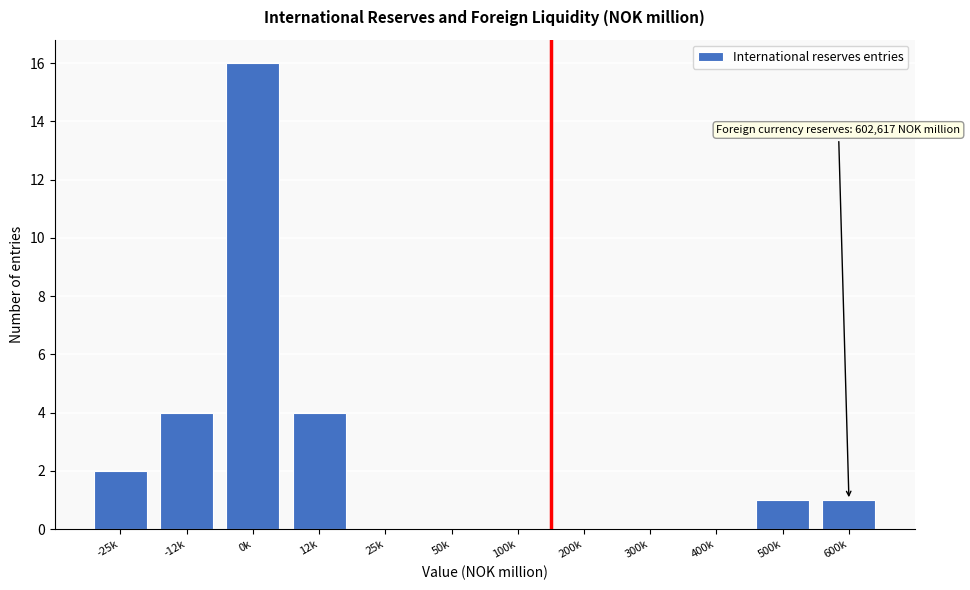

Reading right to left, list all the values displayed in this chart.

600k=1	500k=1	400k=0	300k=0	200k=0	100k=0	50k=0	25k=0	12k=4	0k=16	-12k=4	-25k=2